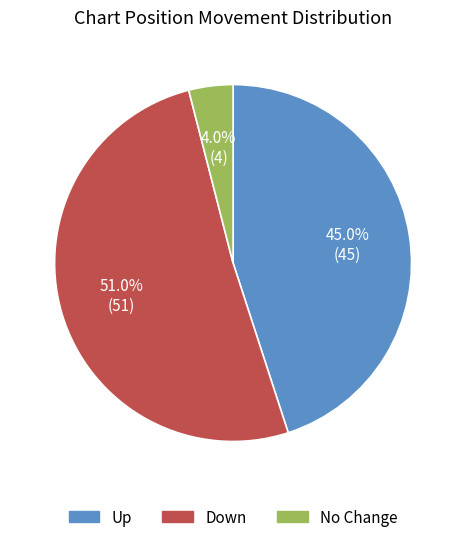

Is there any slice that represents more than half of the pie?

Yes